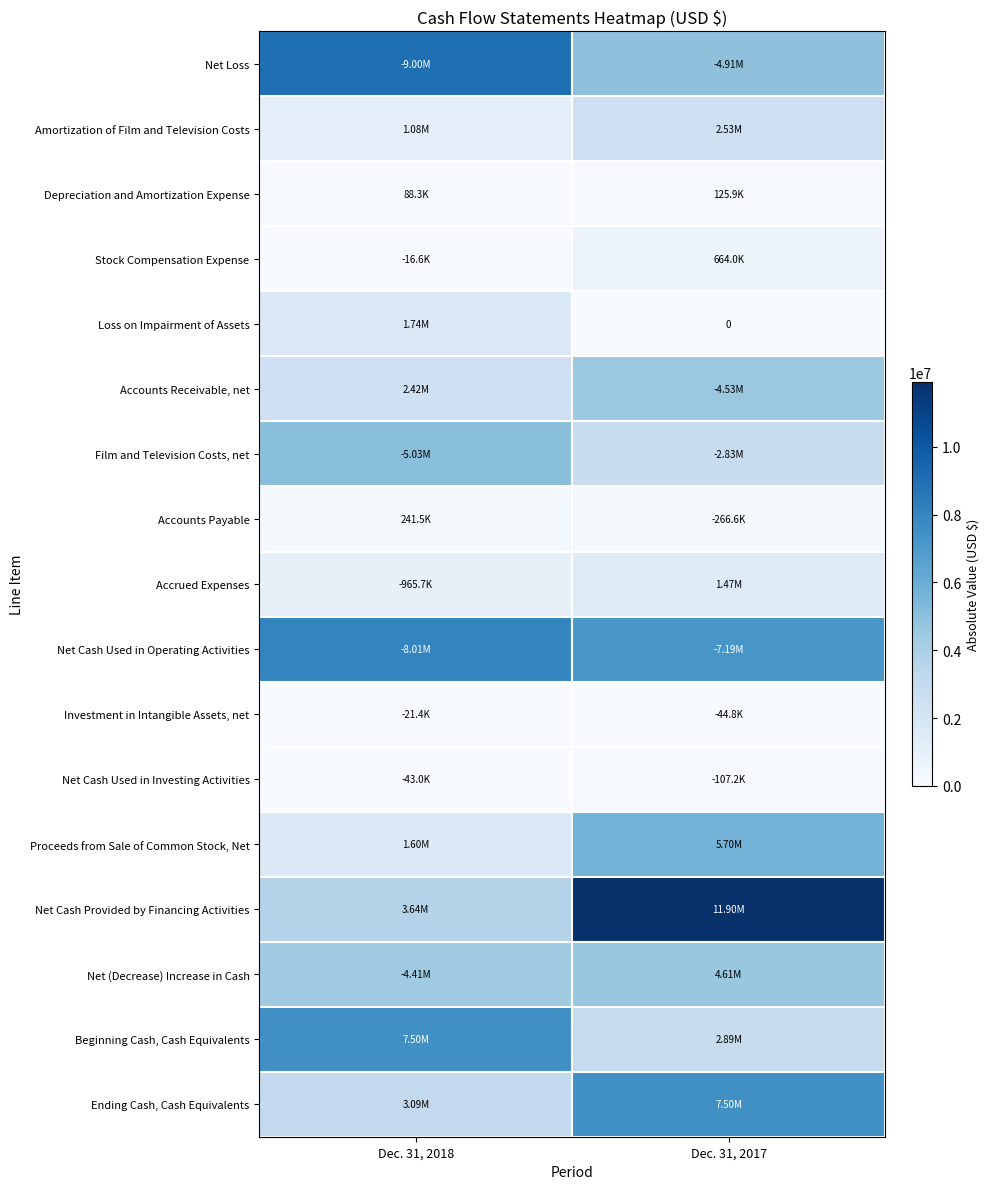

Is it true that Film and Television Costs, net equals 8900654 at Dec. 31, 2018?

False